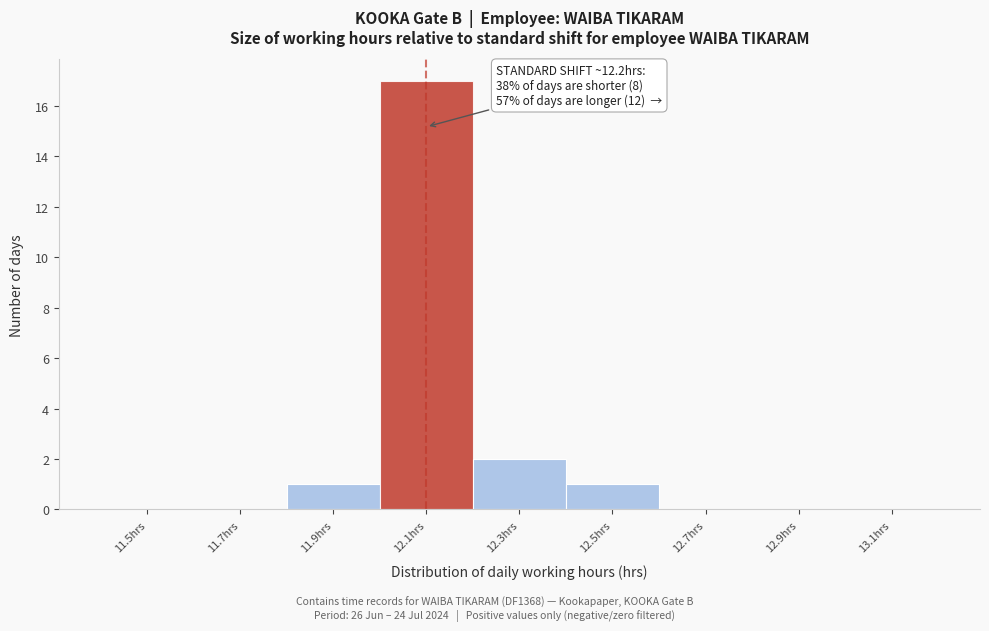

Reading left to right, transcribe all the data shown in this chart.

11.5hrs=0	11.7hrs=0	11.9hrs=1	12.1hrs=17	12.3hrs=2	12.5hrs=1	12.7hrs=0	12.9hrs=0	13.1hrs=0